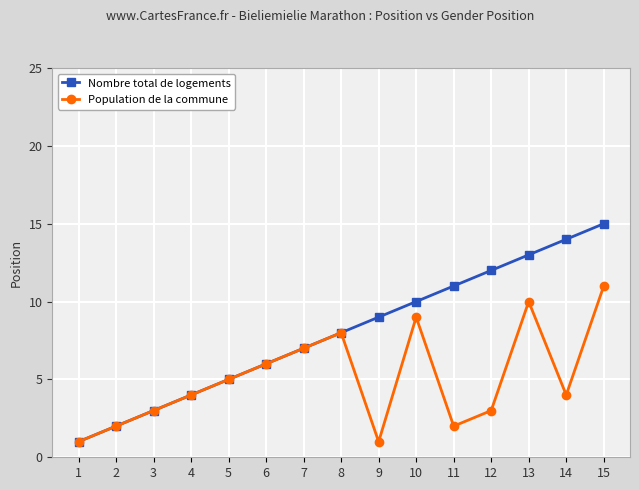

Does the chart have visible grid lines?

Yes